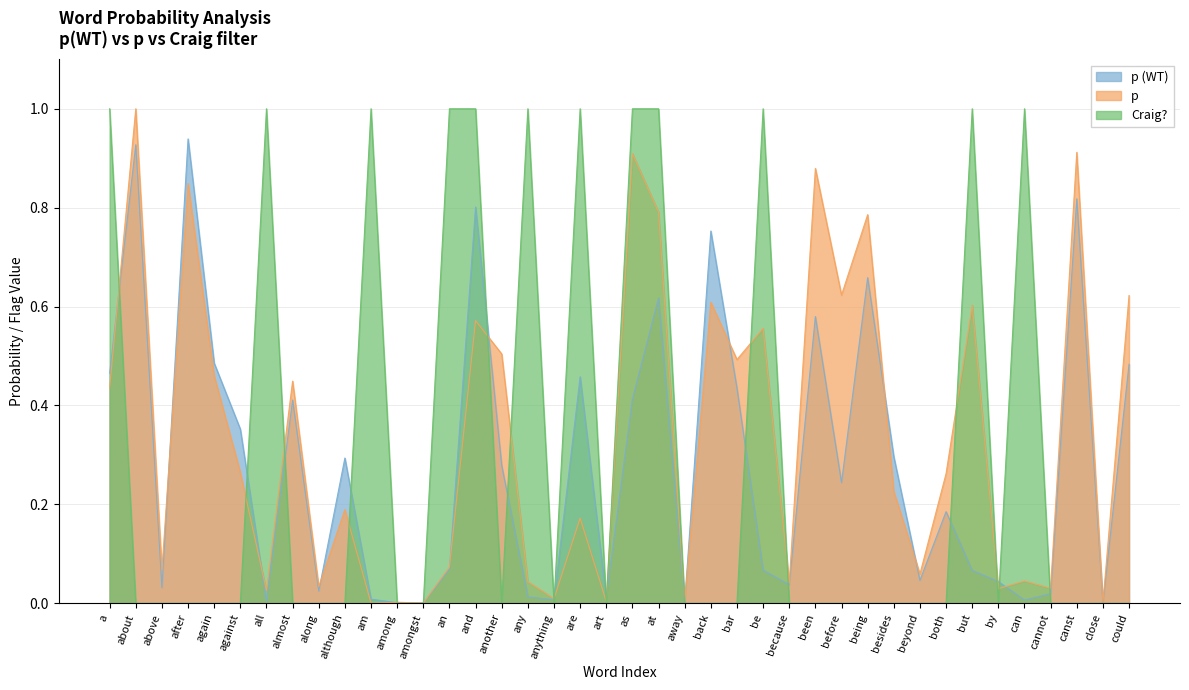

Rank the series at because from lowest to highest value.

Craig?, p (WT), p